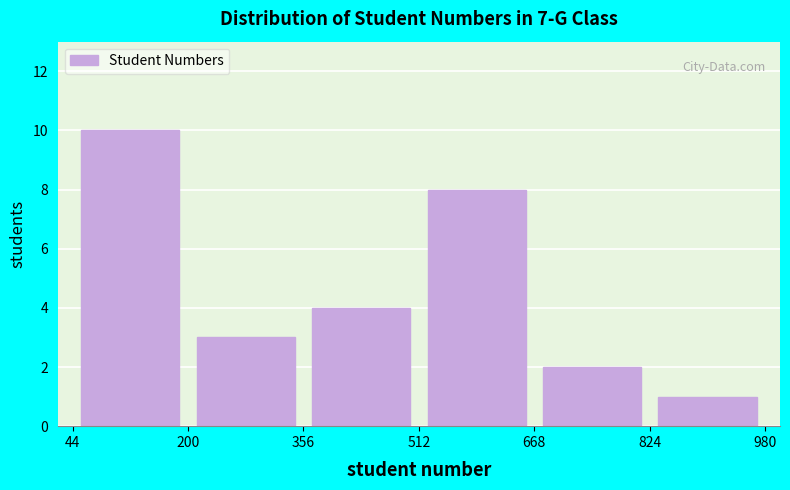

Reading left to right, transcribe this chart: for each bar, give the range it covers on the x-axis and its height. The values are not printed on the chart, so give them approximately, as read against the axis.

44 to 200: 10
200 to 356: 3
356 to 512: 4
512 to 668: 8
668 to 824: 2
824 to 980: 1